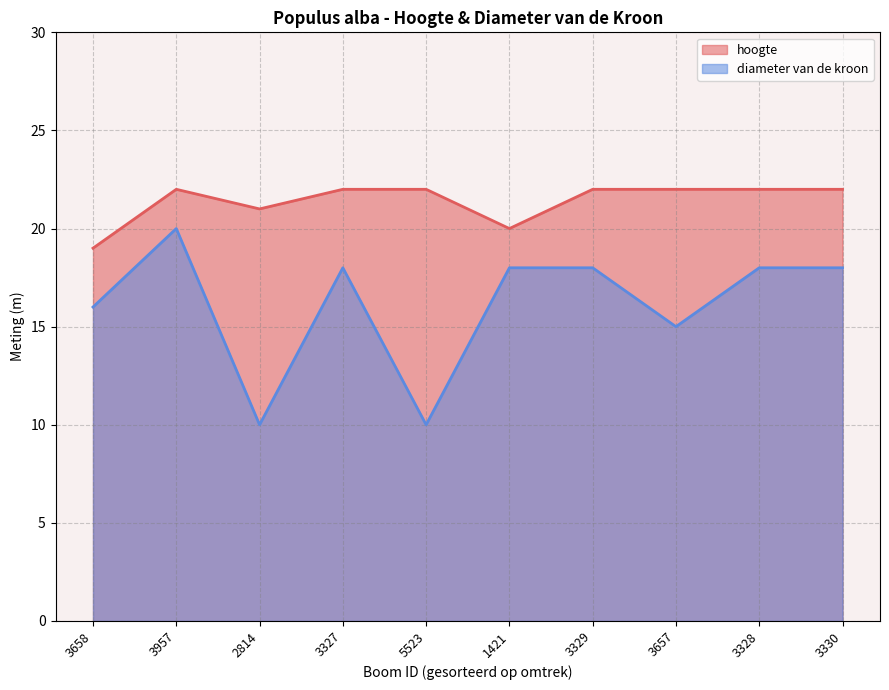

True or false: diameter van de kroon and hoogte intersect in this chart.

False